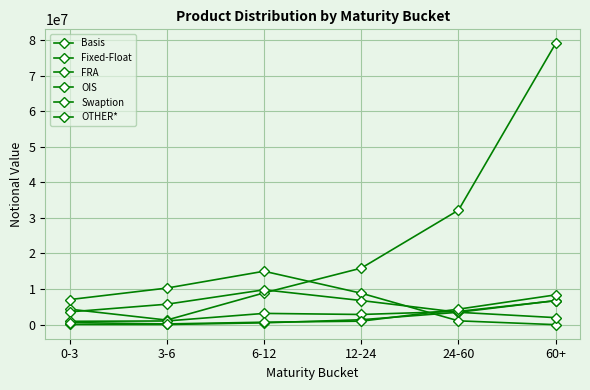

The value of OIS at 60+ is 1978806. True or false?

True